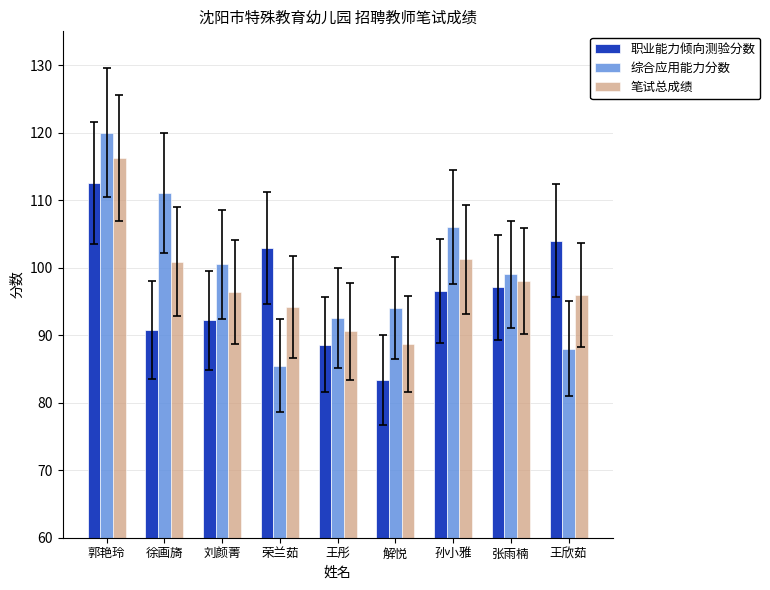

Rank the series at 刘颜菁 from highest to lowest value.

综合应用能力分数, 笔试总成绩, 职业能力倾向测验分数